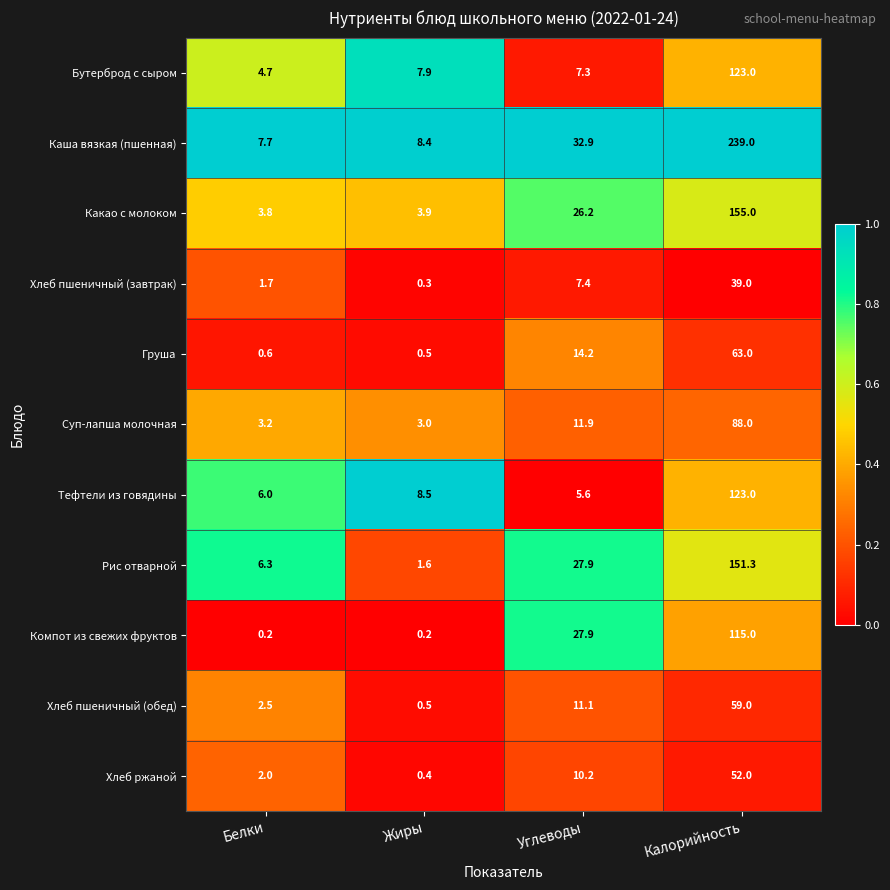

What is the total value across all series at Жиры?

35.2